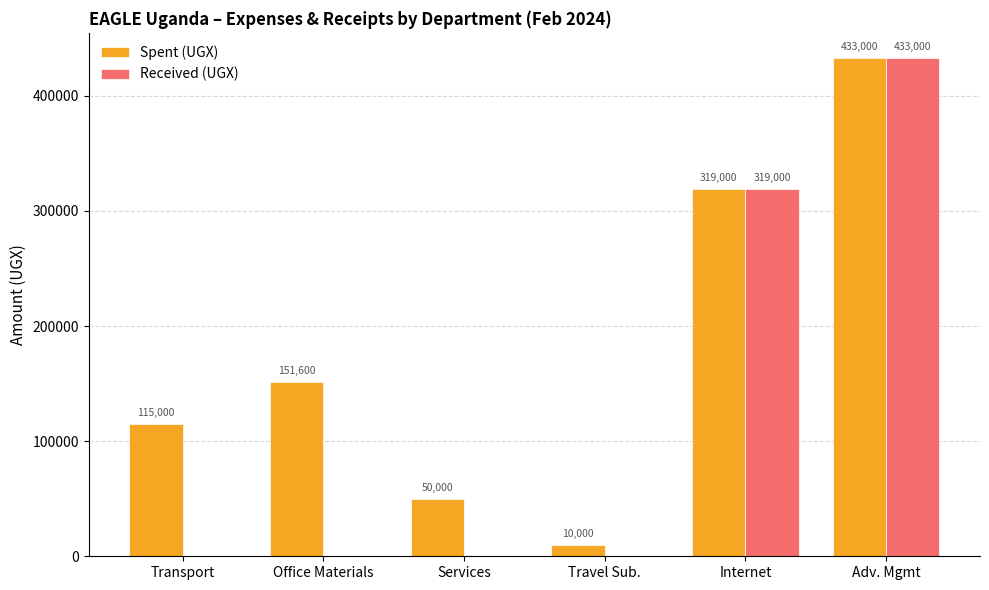

The Spent (UGX) series shows 151600 at Office Materials. True or false?

True